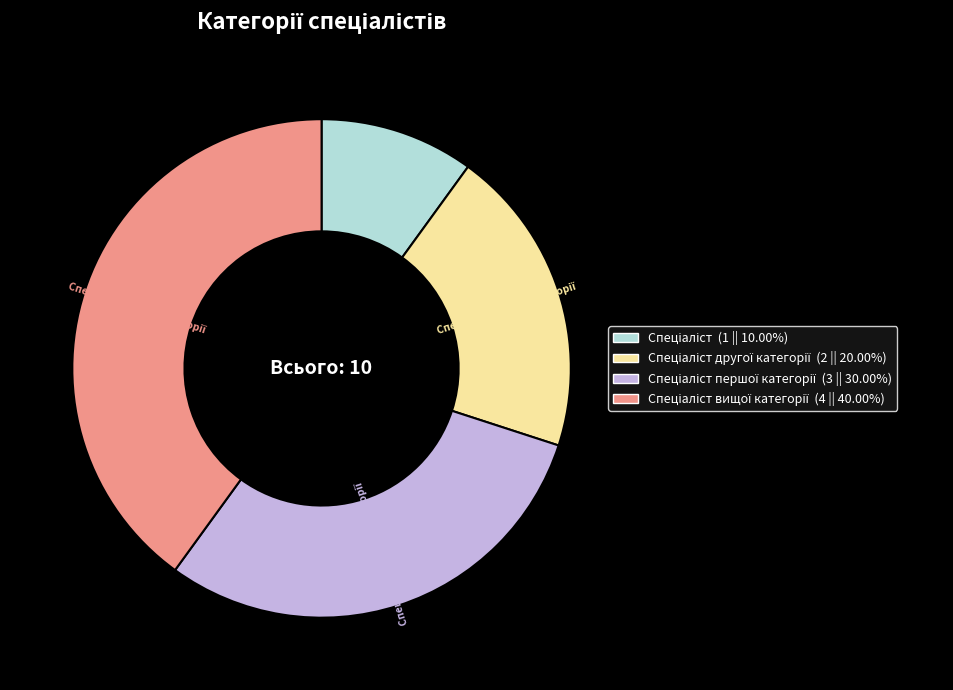

Count the number of slices in the pie.

4